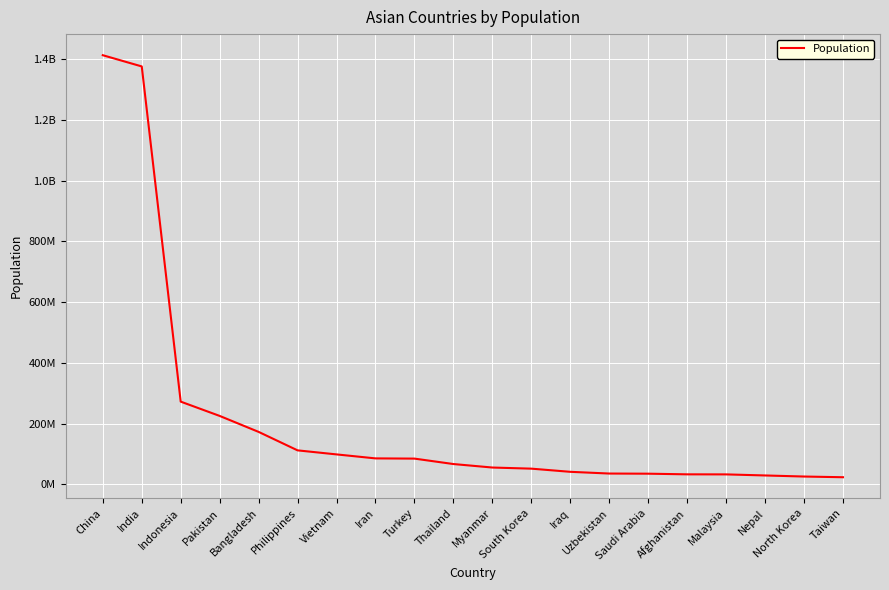

Approximately how many times larger is the value at Nepal compared to Malaysia?

0.9